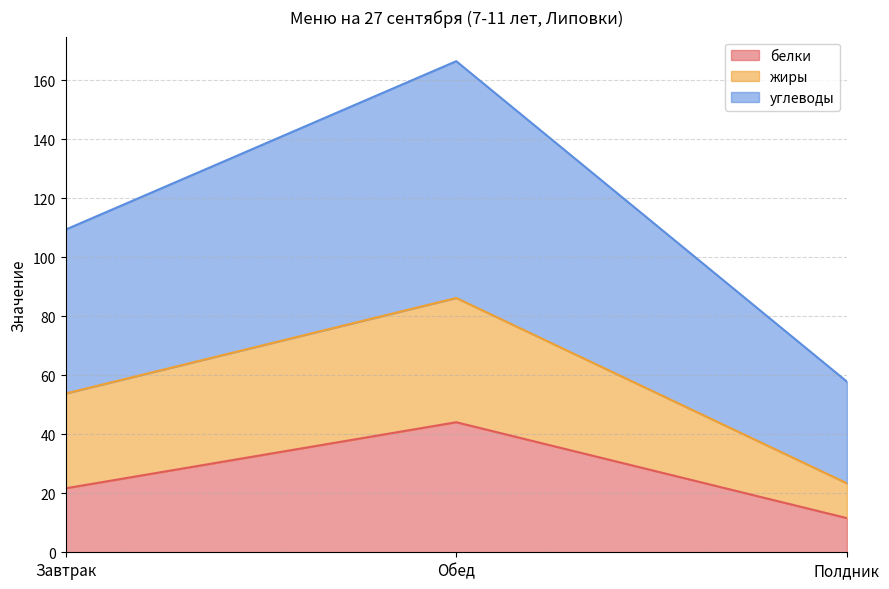

List the labels in order of белки value, largest first.

Обед, Завтрак, Полдник